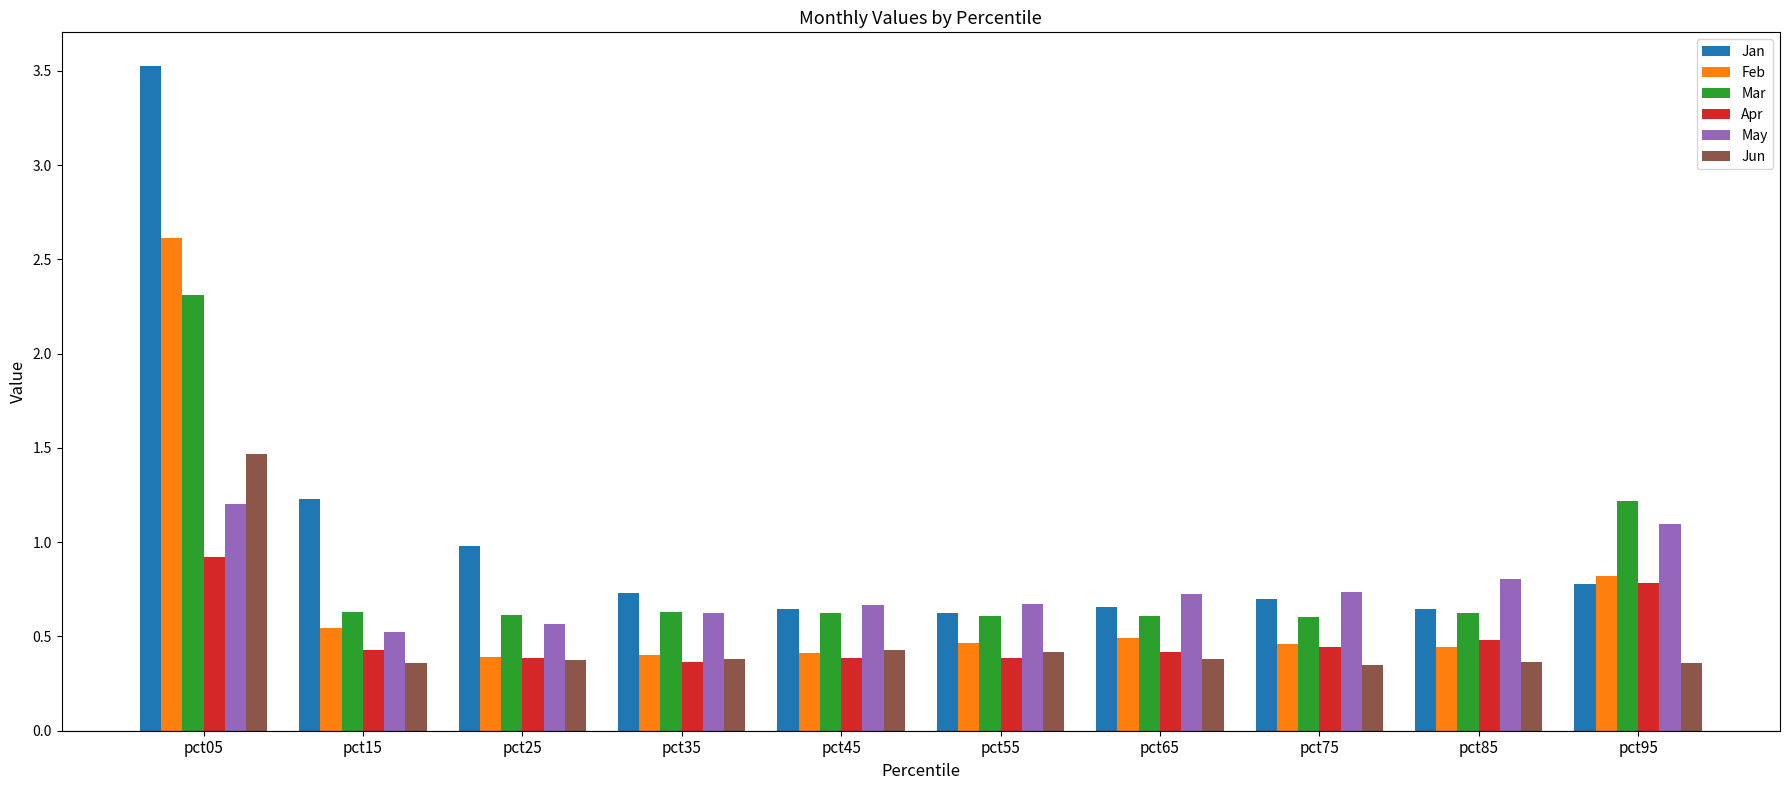

What is the sum of all Mar values?

8.5